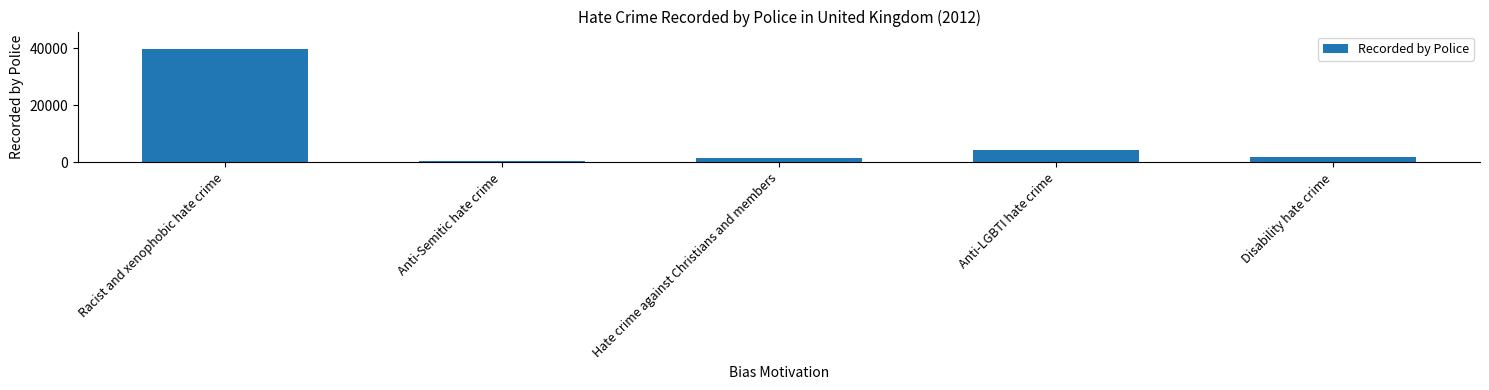

Reading left to right, list all the values displayed in this chart.

39906	307	1543	4374	1853